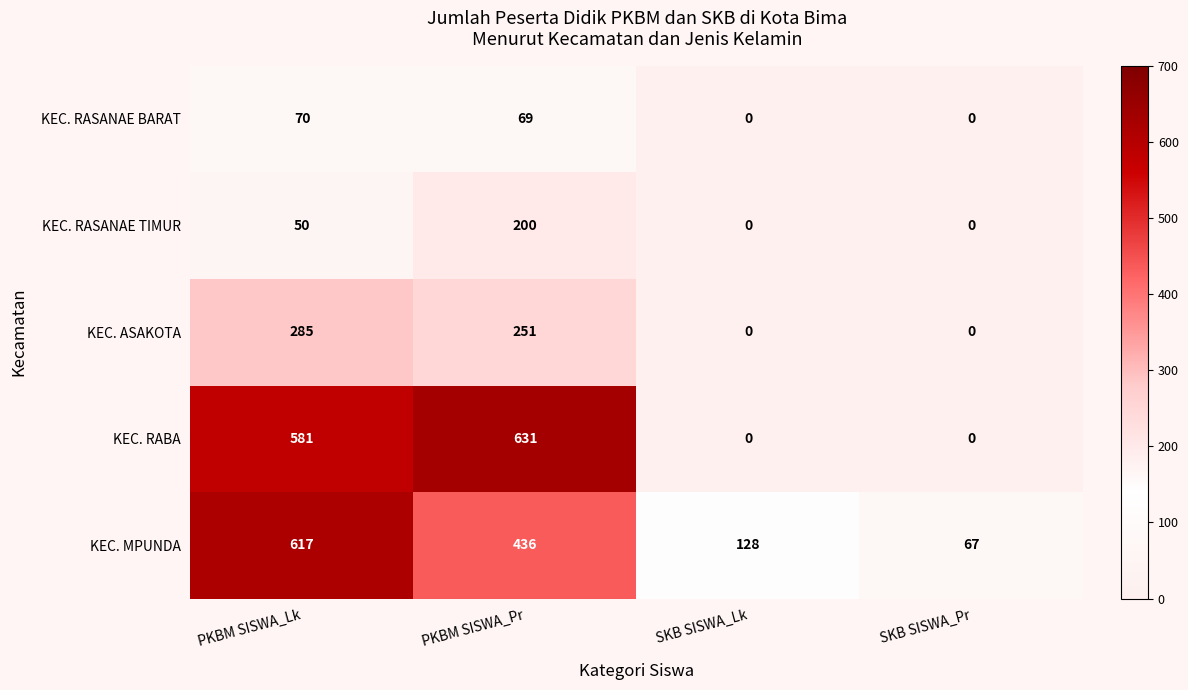

At PKBM SISWA_Pr, list the series in order from largest to smallest.

KEC. RABA, KEC. MPUNDA, KEC. ASAKOTA, KEC. RASANAE TIMUR, KEC. RASANAE BARAT